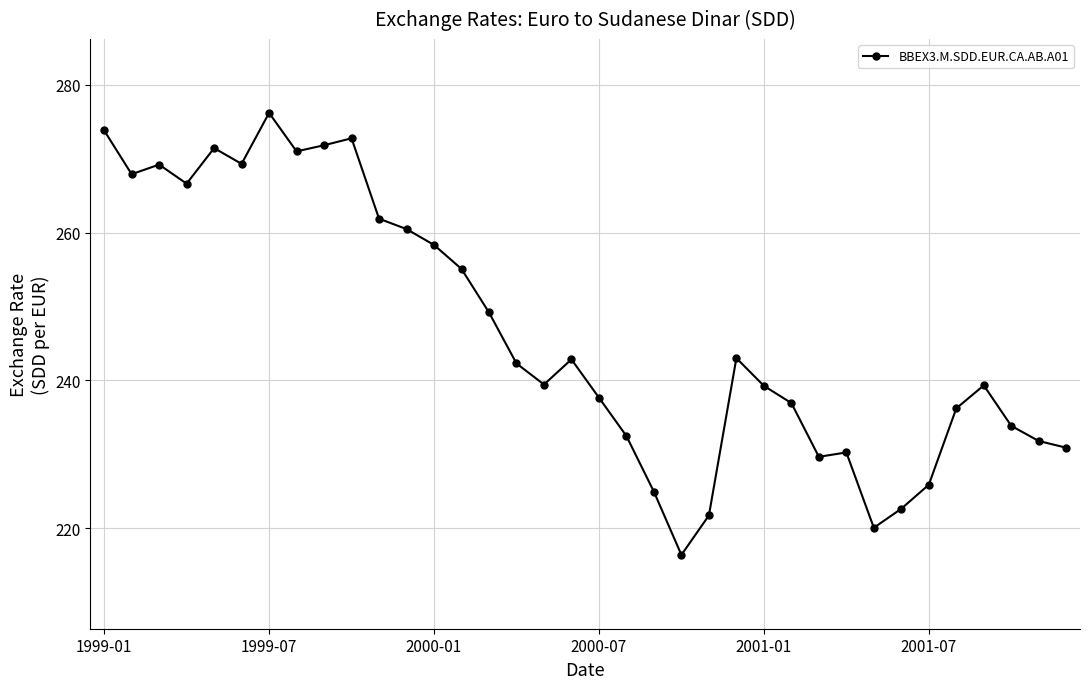

What is the average value?

246.5